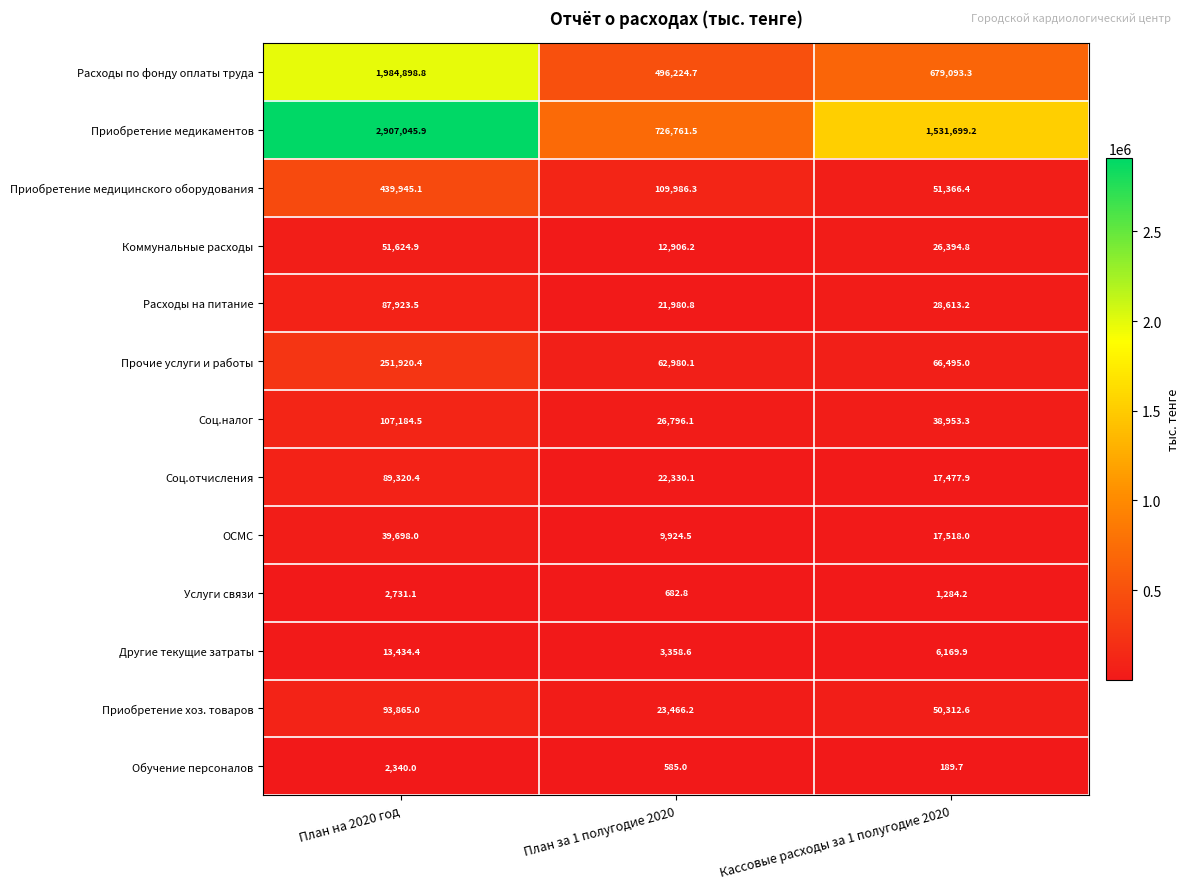

At План на 2020 год, list the series in order from largest to smallest.

Приобретение медикаментов, Расходы по фонду оплаты труда, Приобретение медицинского оборудования, Прочие услуги и работы, Соц.налог, Приобретение хоз. товаров, Соц.отчисления, Расходы на питание, Коммунальные расходы, ОСМС, Другие текущие затраты, Услуги связи, Обучение персоналов